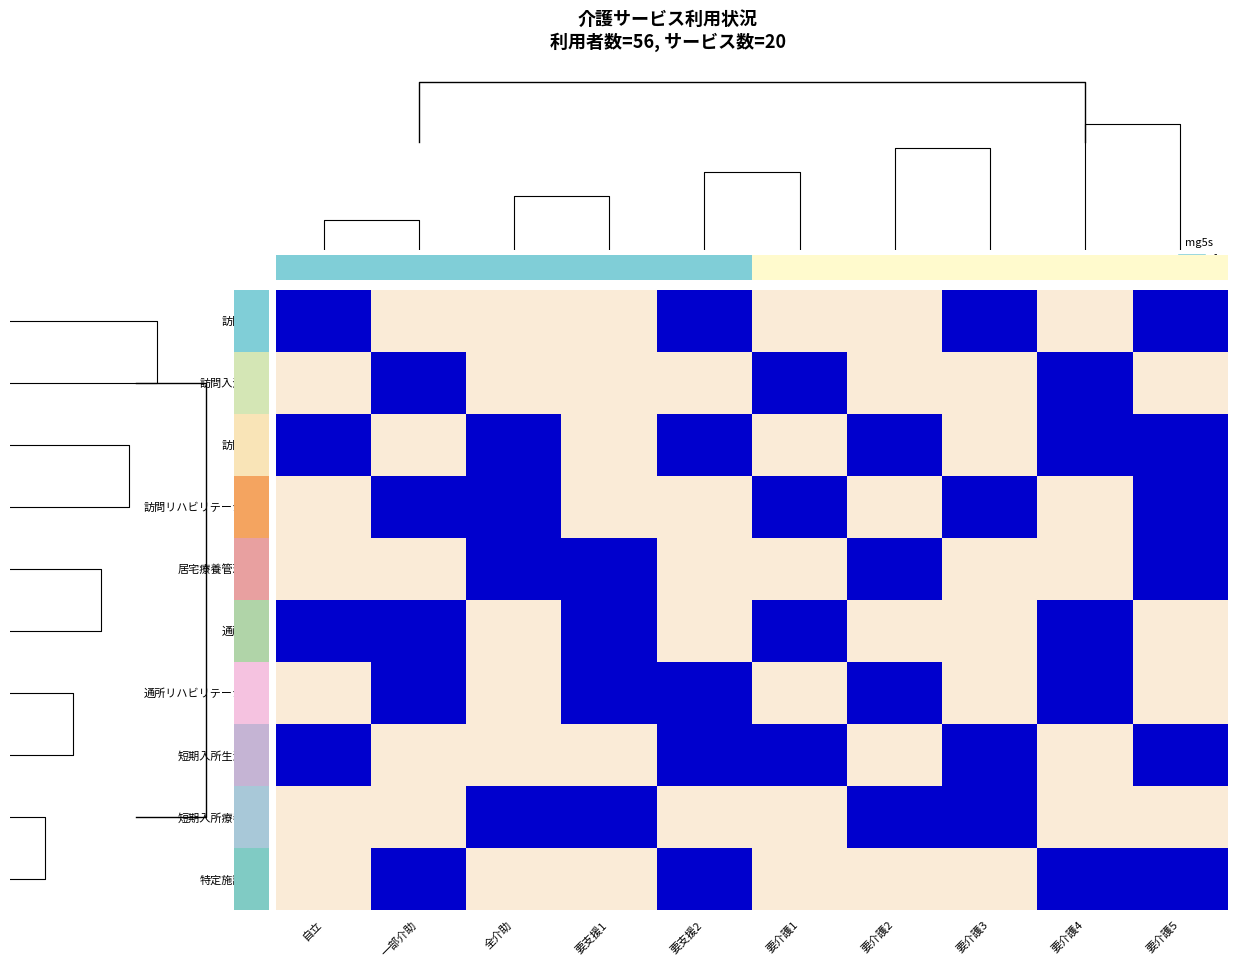

Which has a higher value, 一部介助 or 要支援2?

要支援2